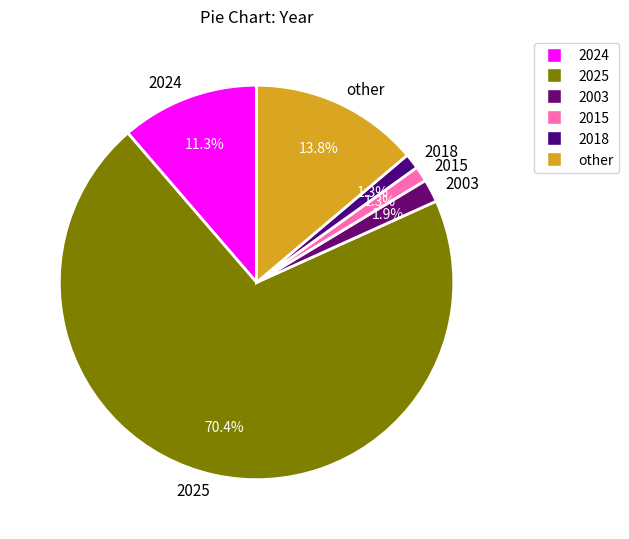

Which category has the biggest portion of the pie?

2025